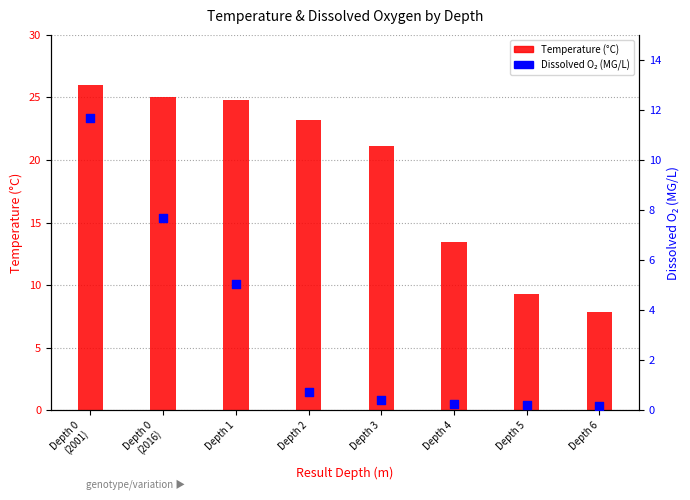

At how many categories does at least one series exceed 13?

6